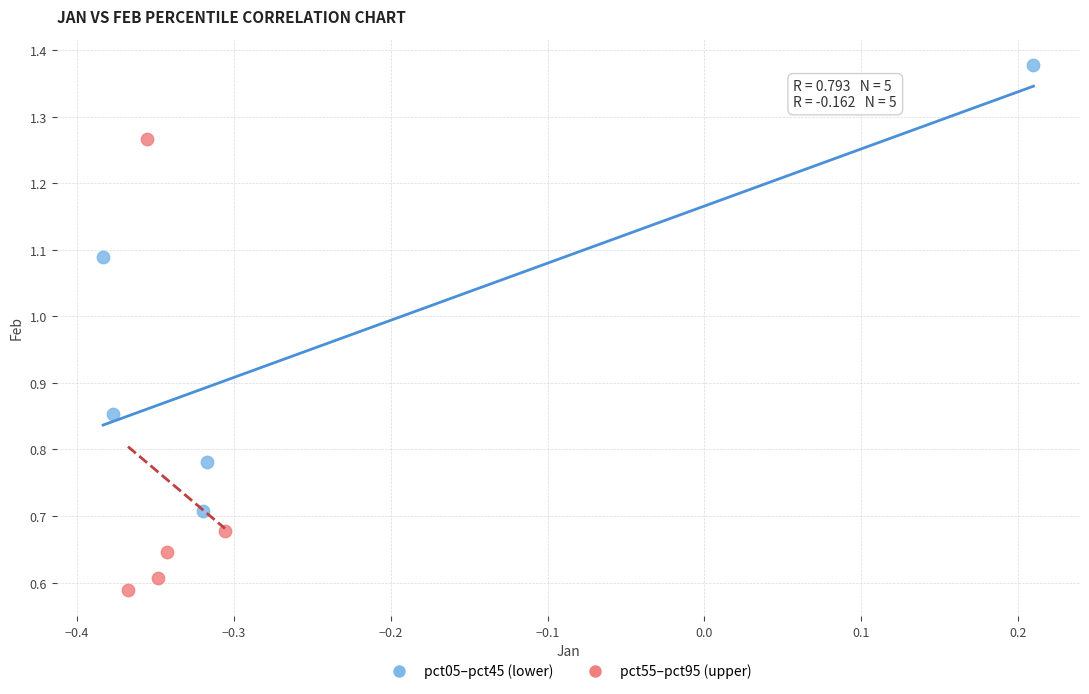

Which series contains the lowest Y value?

pct55–pct95 (upper)